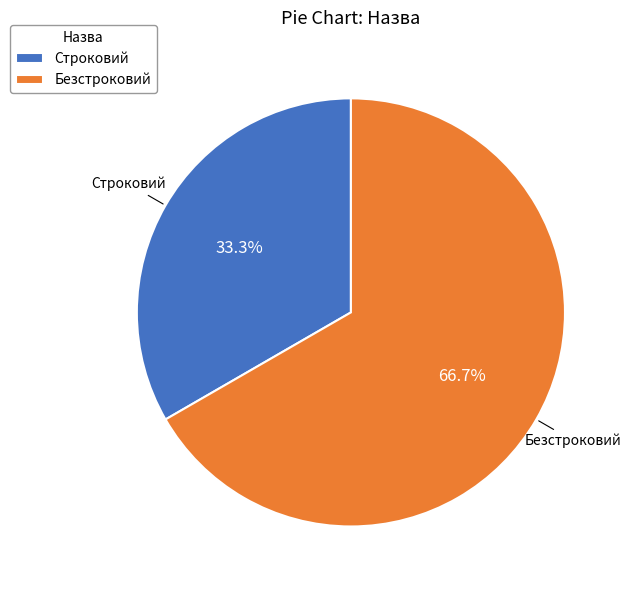

True or false: Безстроковий accounts for 67% of the total.

True